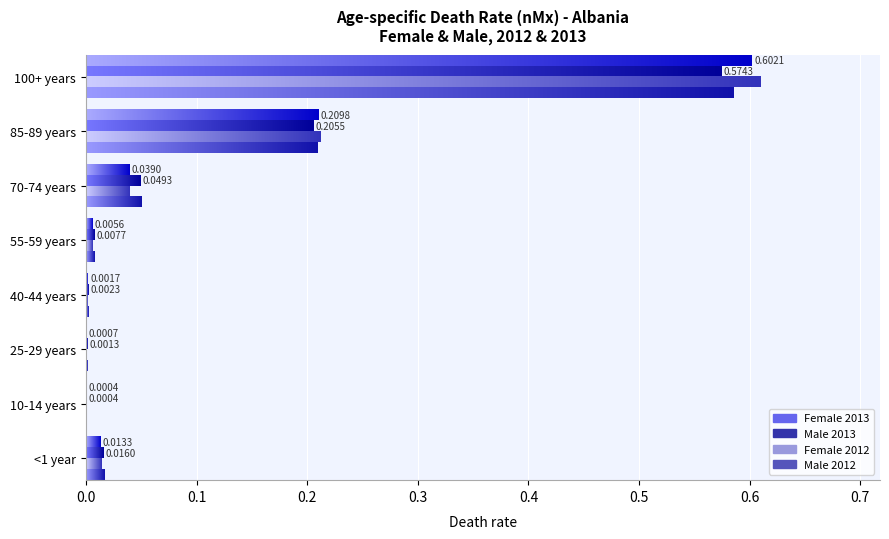

The Female 2013 series shows 0.0 at 15-19 years. True or false?

False